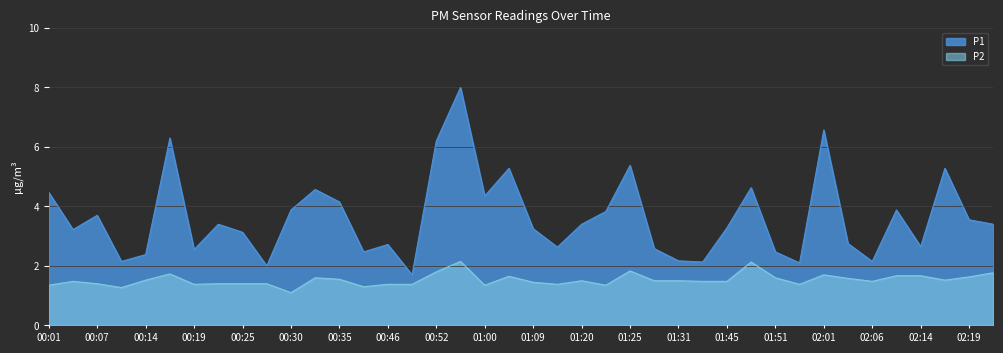

At which category does P2 reach its first local peak?

00:04